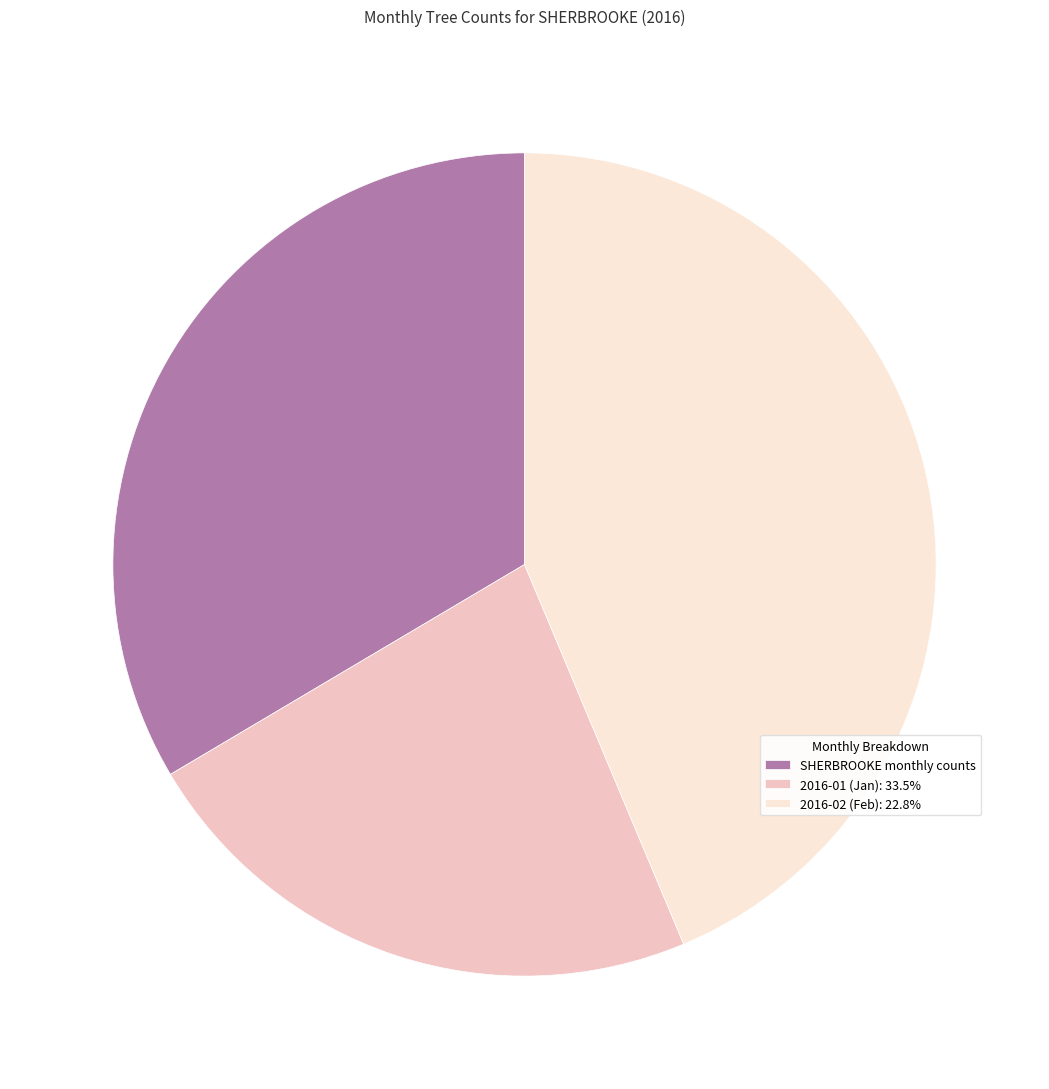

Do SHERBROOKE monthly counts and 2016-02 (Feb): 22.8% together represent more than half of the pie?

Yes